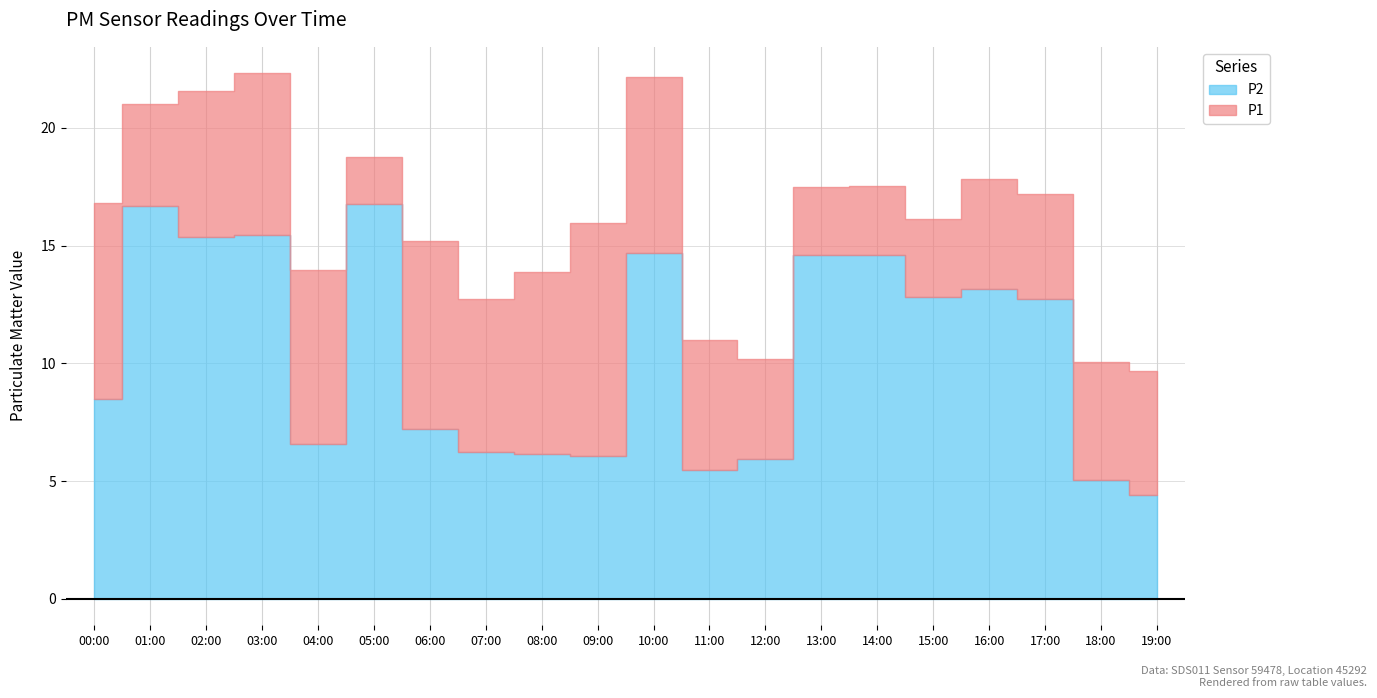

List the series in order of their overall mean, lowest first.

P2, P1